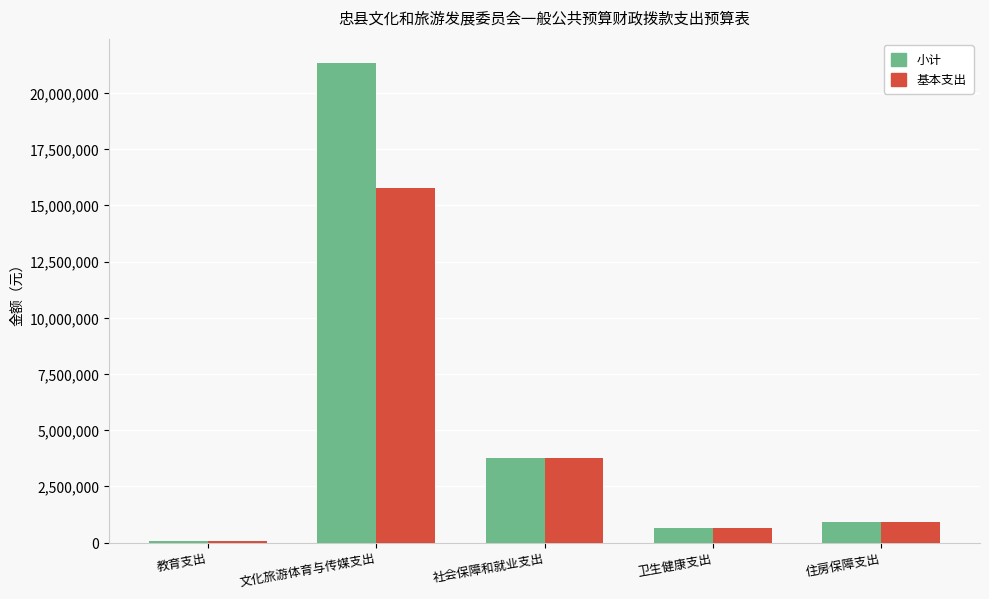

How many groups of bars are there?

5